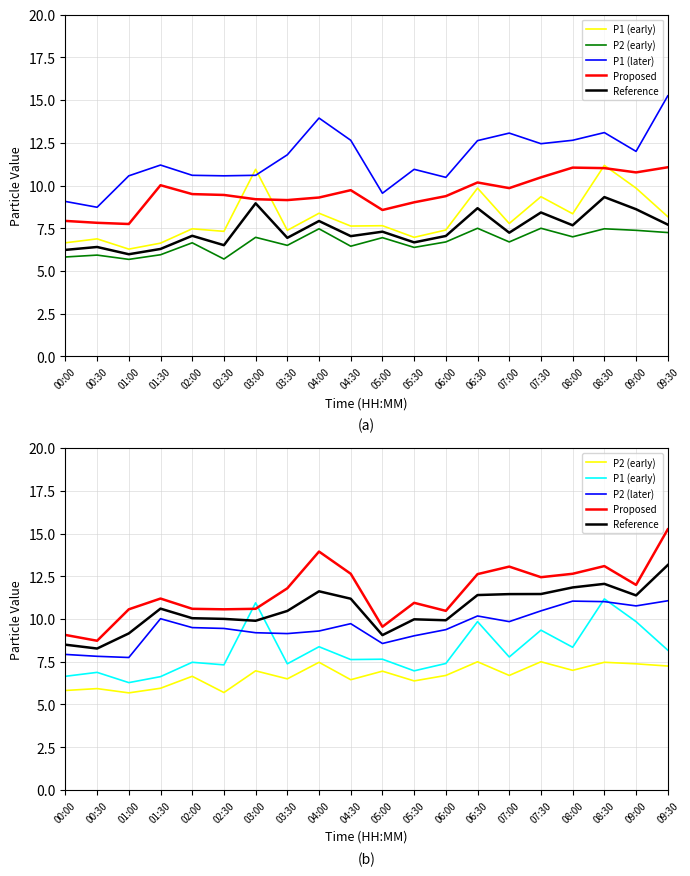

Reading right to left, transcribe all the data shown in this chart.

P1 (early): 09:30=8.2	09:00=9.8	08:30=11.2	08:00=8.3	07:30=9.3	07:00=7.8	06:30=9.8	06:00=7.4	05:30=7.0	05:00=7.7	04:30=7.6	04:00=8.4	03:30=7.4	03:00=10.9	02:30=7.3	02:00=7.5	01:30=6.6	01:00=6.3	00:30=6.9	00:00=6.7
P2 (early): 09:30=7.2	09:00=7.4	08:30=7.5	08:00=7.0	07:30=7.5	07:00=6.7	06:30=7.5	06:00=6.7	05:30=6.4	05:00=7.0	04:30=6.5	04:00=7.5	03:30=6.5	03:00=7.0	02:30=5.7	02:00=6.7	01:30=6.0	01:00=5.7	00:30=5.9	00:00=5.8
P1 (later): 09:30=15.2	09:00=12.0	08:30=13.1	08:00=12.7	07:30=12.4	07:00=13.1	06:30=12.6	06:00=10.5	05:30=10.9	05:00=9.6	04:30=12.7	04:00=13.9	03:30=11.8	03:00=10.6	02:30=10.6	02:00=10.6	01:30=11.2	01:00=10.6	00:30=8.7	00:00=9.1
Proposed: 09:30=15.2	09:00=12.0	08:30=13.1	08:00=12.7	07:30=12.4	07:00=13.1	06:30=12.6	06:00=10.5	05:30=10.9	05:00=9.6	04:30=12.7	04:00=13.9	03:30=11.8	03:00=10.6	02:30=10.6	02:00=10.6	01:30=11.2	01:00=10.6	00:30=8.7	00:00=9.1
Reference: 09:30=13.2	09:00=11.4	08:30=12.1	08:00=11.9	07:30=11.5	07:00=11.5	06:30=11.4	06:00=9.9	05:30=10.0	05:00=9.1	04:30=11.2	04:00=11.6	03:30=10.5	03:00=9.9	02:30=10.0	02:00=10.1	01:30=10.6	01:00=9.2	00:30=8.3	00:00=8.5
P2 (later): 09:30=11.1	09:00=10.8	08:30=11.0	08:00=11.1	07:30=10.5	07:00=9.8	06:30=10.2	06:00=9.4	05:30=9.0	05:00=8.6	04:30=9.7	04:00=9.3	03:30=9.2	03:00=9.2	02:30=9.4	02:00=9.5	01:30=10.0	01:00=7.8	00:30=7.8	00:00=7.9